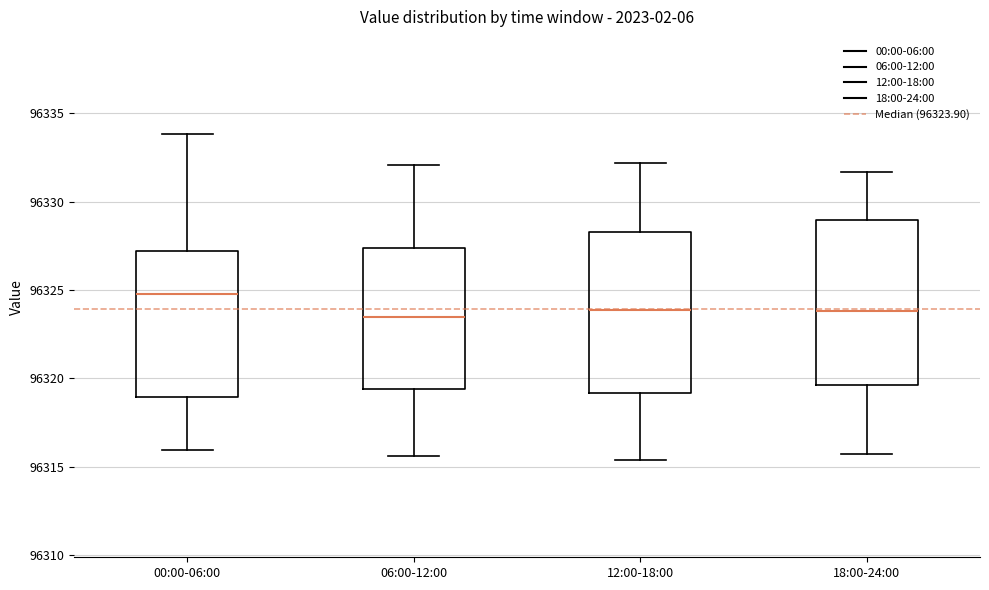

Reading left to right, read every box against the y-axis: the position of its median line, the range the box covers, and the ends of its whiskers. The values are not printed on the chart, so give them approximately, as read against the axis.

00:00-06:00: median 96325.0, box 96319.0 to 96327.0, whiskers 96316.0 to 96334.0
06:00-12:00: median 96323.5, box 96319.5 to 96327.5, whiskers 96315.5 to 96332.0
12:00-18:00: median 96324.0, box 96319.0 to 96328.5, whiskers 96315.5 to 96332.0
18:00-24:00: median 96324.0, box 96319.5 to 96329.0, whiskers 96315.5 to 96331.5